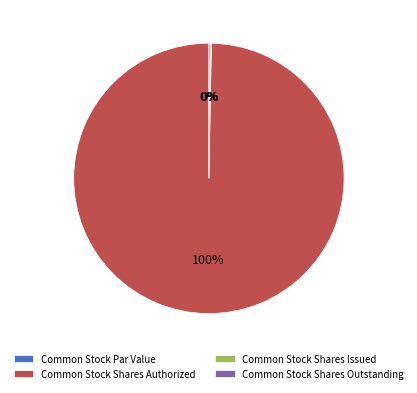

Is Common Stock Shares Authorized the majority of the pie?

Yes